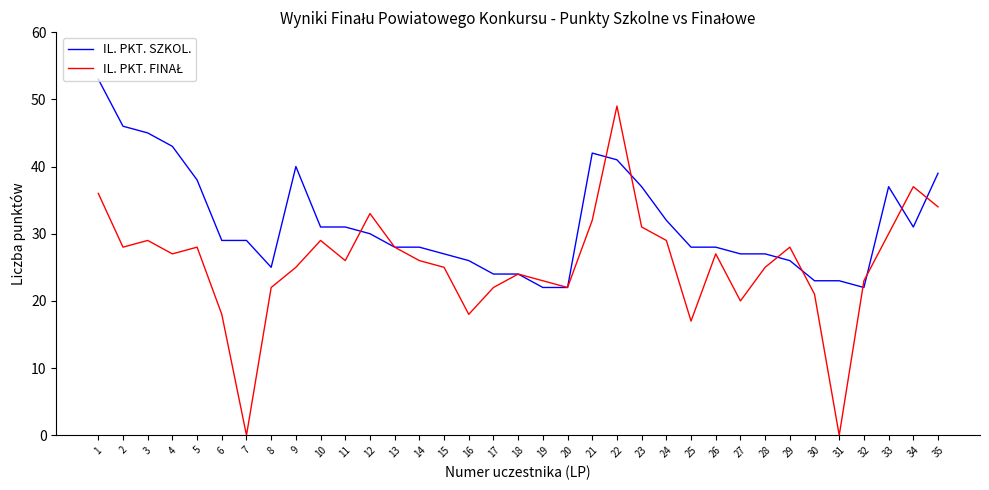

Which series changed the most between 9 and 25?

IL. PKT. SZKOL.